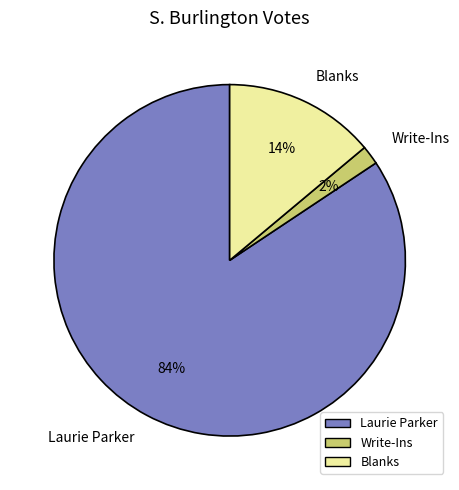

Combined, do Laurie Parker and Blanks account for over 50%?

Yes